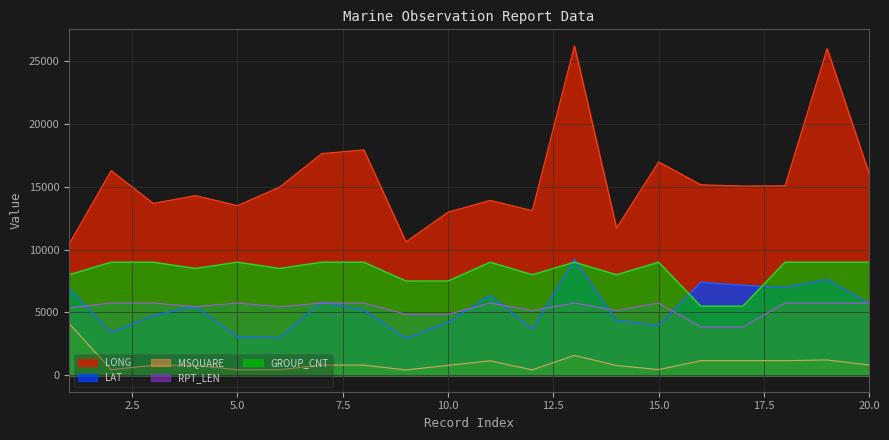

Which category has the lowest value in the MSQUARE series?

9